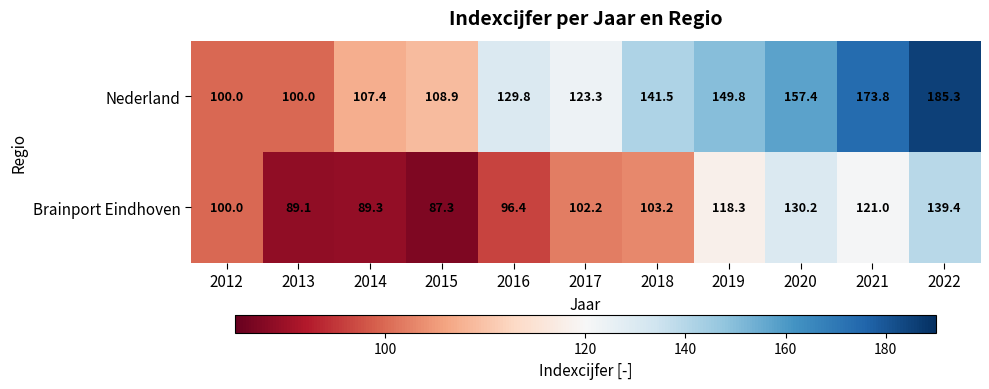

True or false: Brainport Eindhoven has a value of 75.5 at 2022.

False